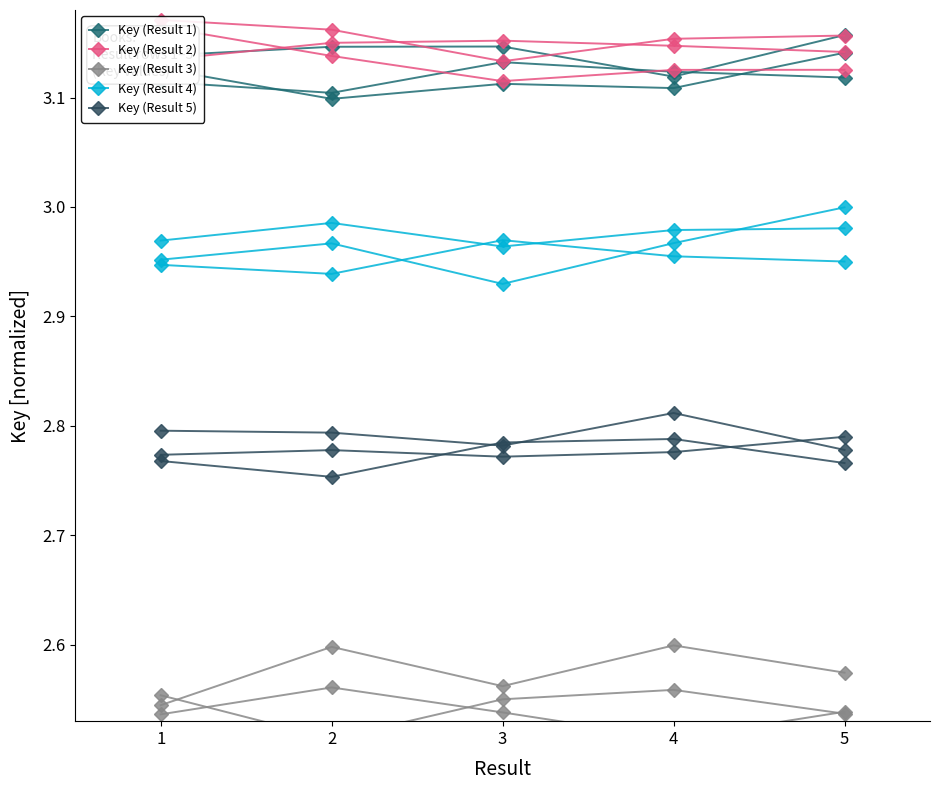

Between 5 and 1, which is larger?

5